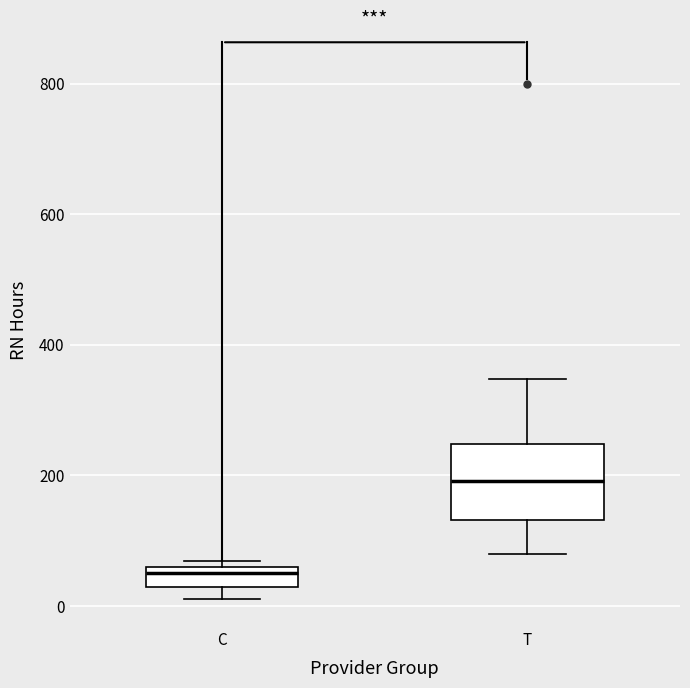

Reading left to right, transcribe this box plot: for each box, give where its median line is, the range the box spans, and where its two whiskers end, as read against the y-axis. The values are not printed on the chart, so give them approximately, as read against the axis.

C: median 60 (just below the box's upper edge), box 20 to 60, whiskers 20 (below the box's lower edge) to 60 (just above the box's upper edge)
T: median 200, box 140 to 240, whiskers 80 to 340